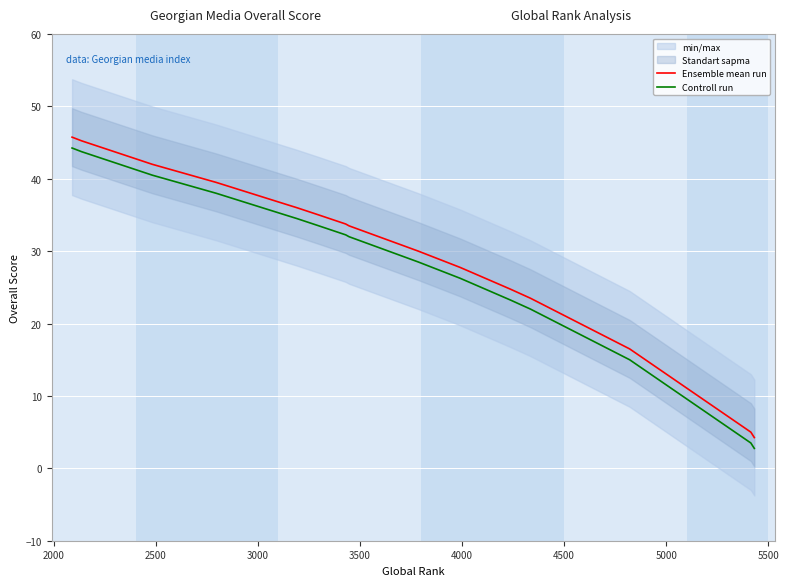

What is the total value across all series at 2000?

89.0